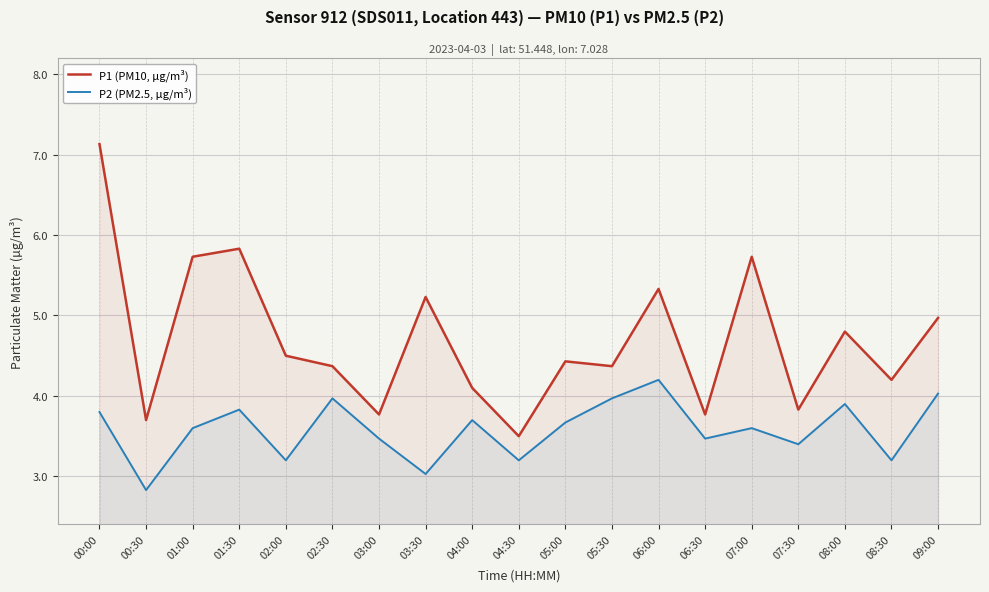

What position from the right is 06:30?

6